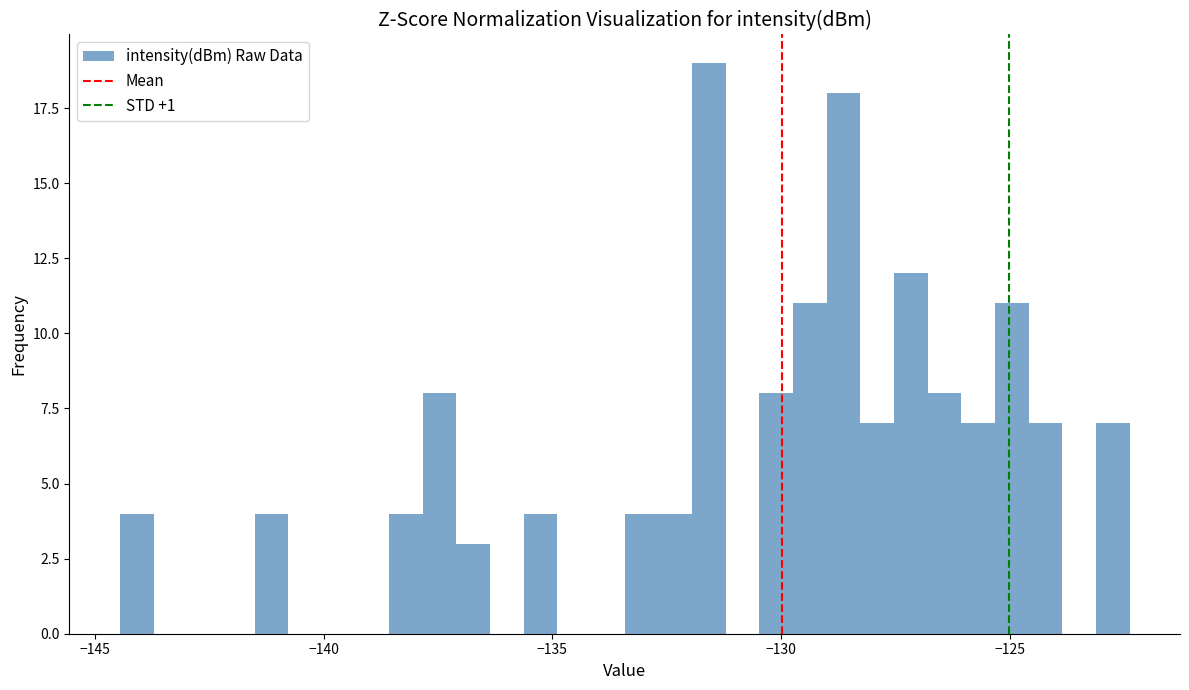

Around what value on the x-axis is the tallest bar? Give the approximate position of its centre, as read against the axis.

-131.5